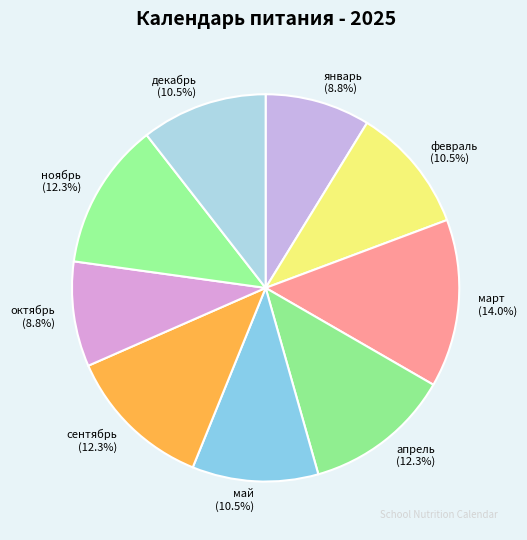

To the nearest percent, what portion does январь represent?

9%